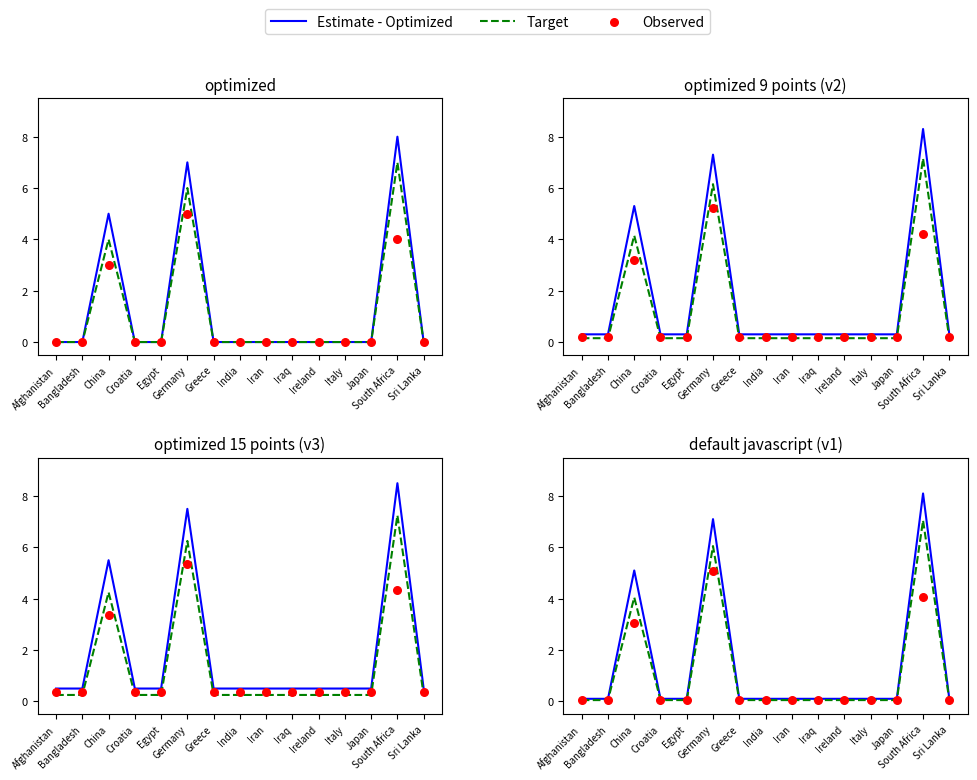

At which category is the sum across all series the highest?

South Africa